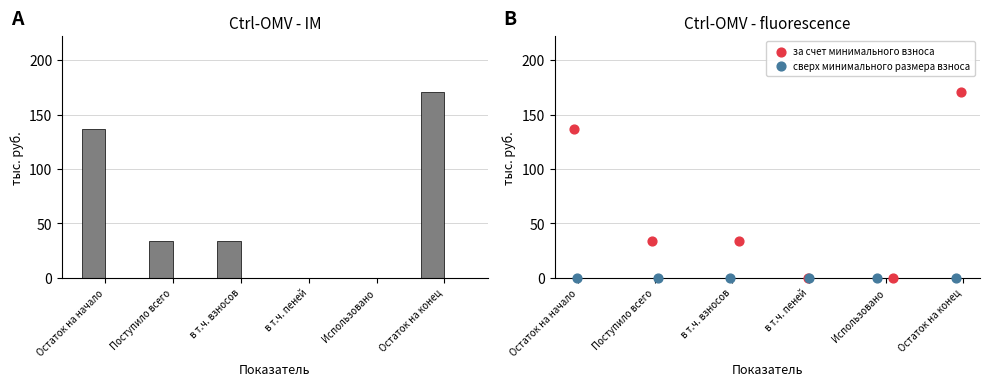

Which series has the widest spread of Y values?

за счет минимального взноса